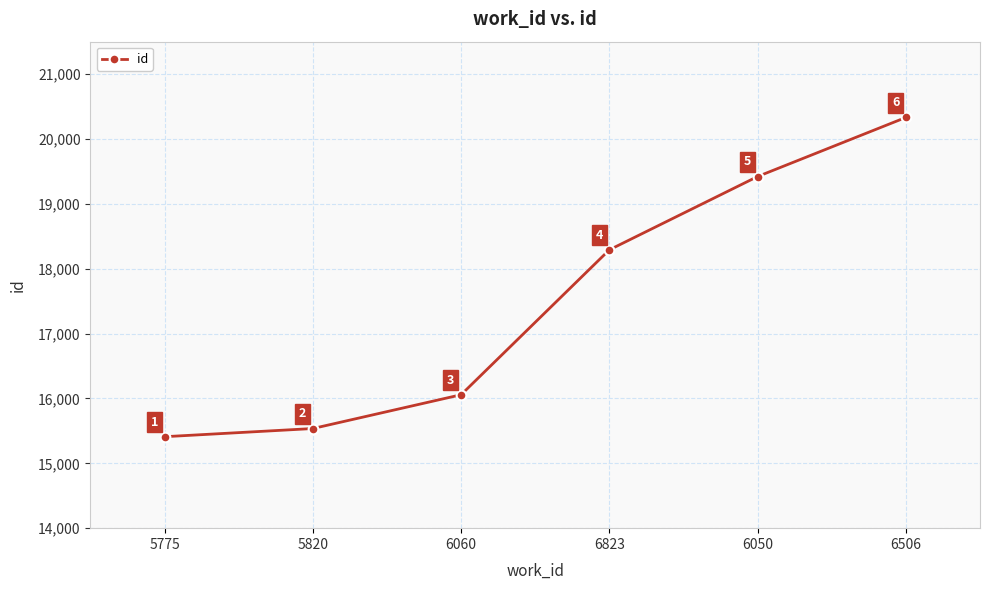

Reading left to right, what are all the values shown in this chart?

15410	15536	16057	18291	19421	20332